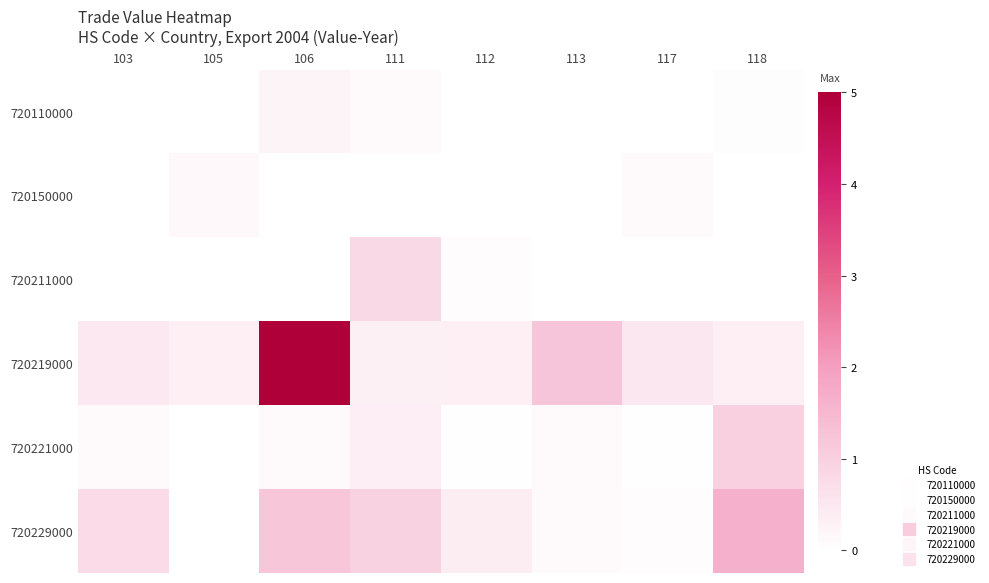

Which series has the largest total across all categories?

720219000